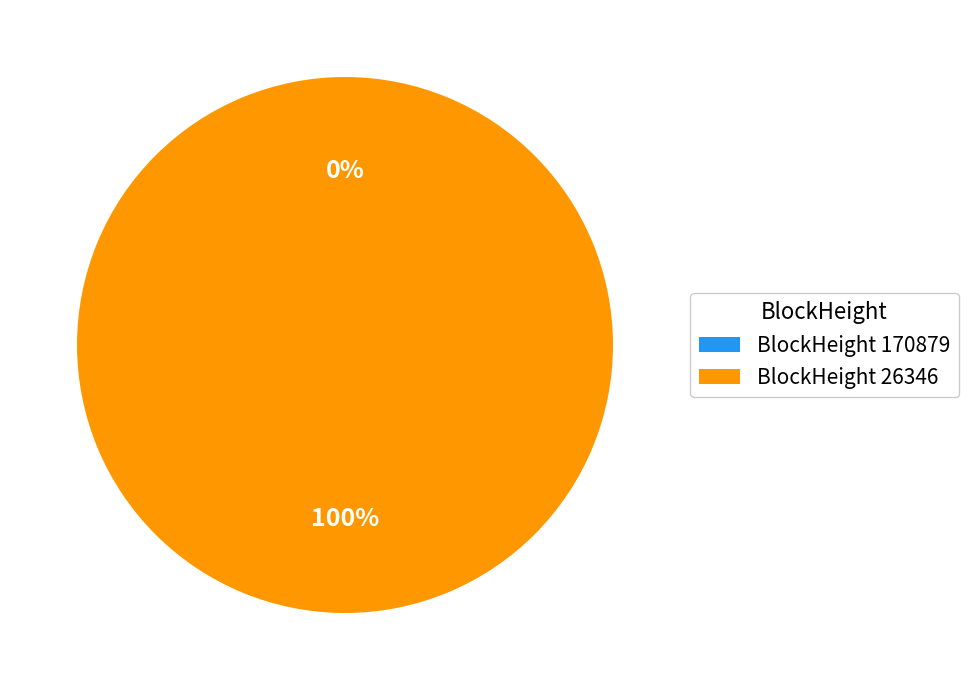

Which category accounts for the majority?

26346